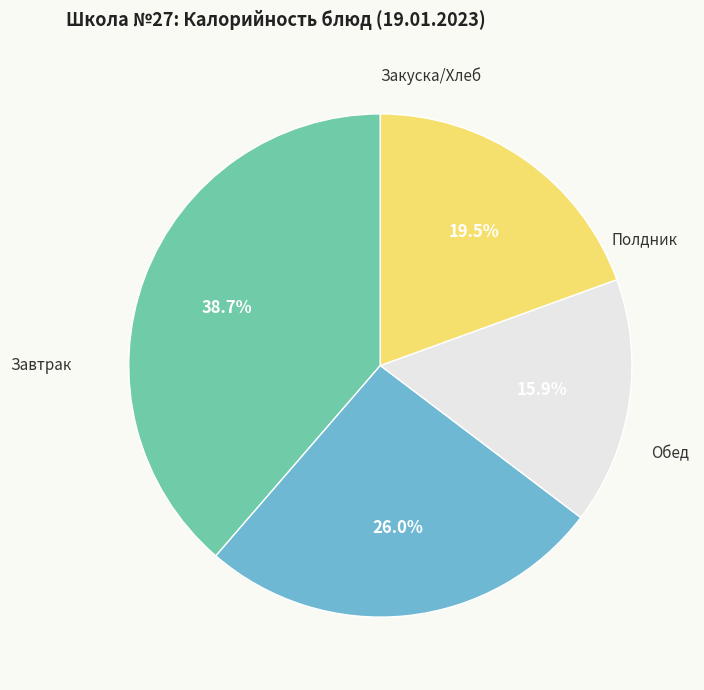

Count the number of slices in the pie.

4